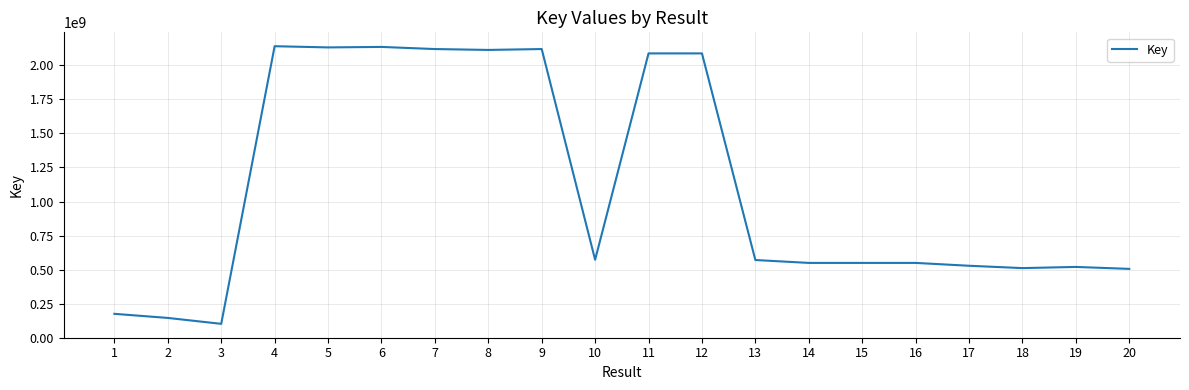

What is the maximum value shown in the chart?

2141173281